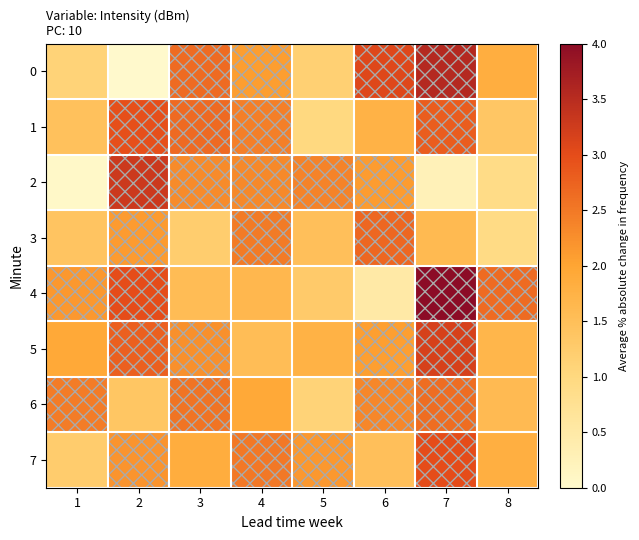

Between 1 and 4, which is larger?

4